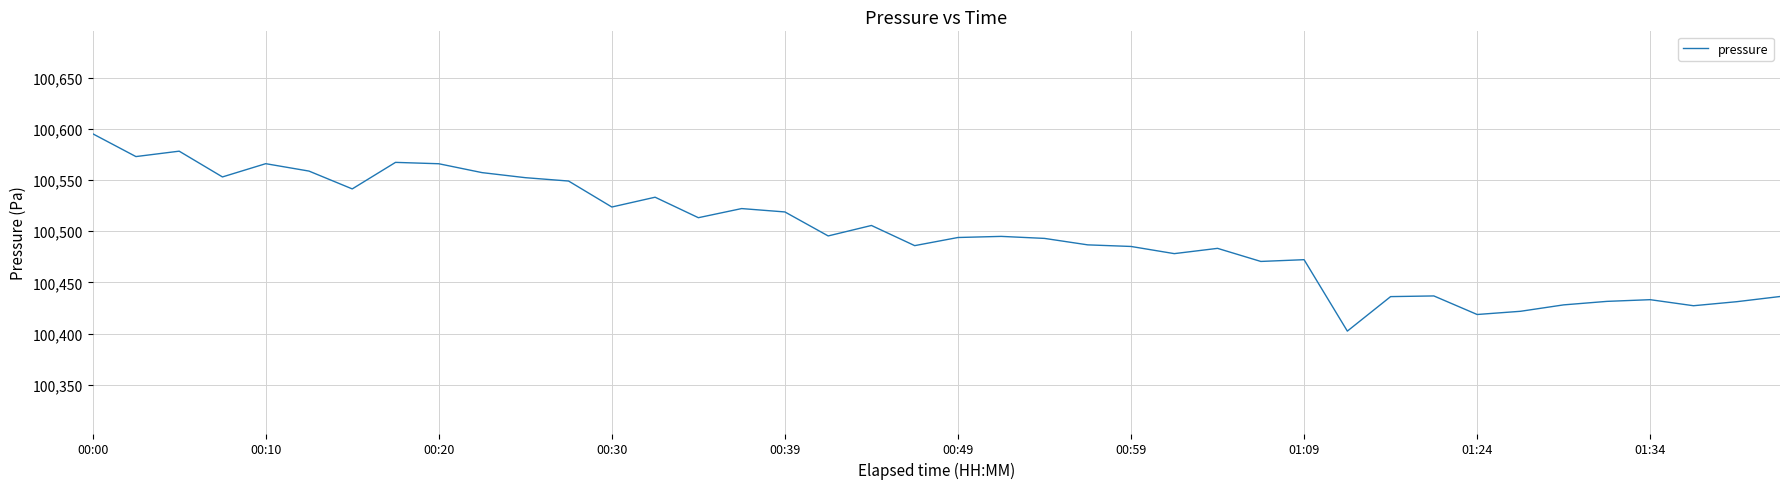

What is the minimum value shown in the chart?

100402.5